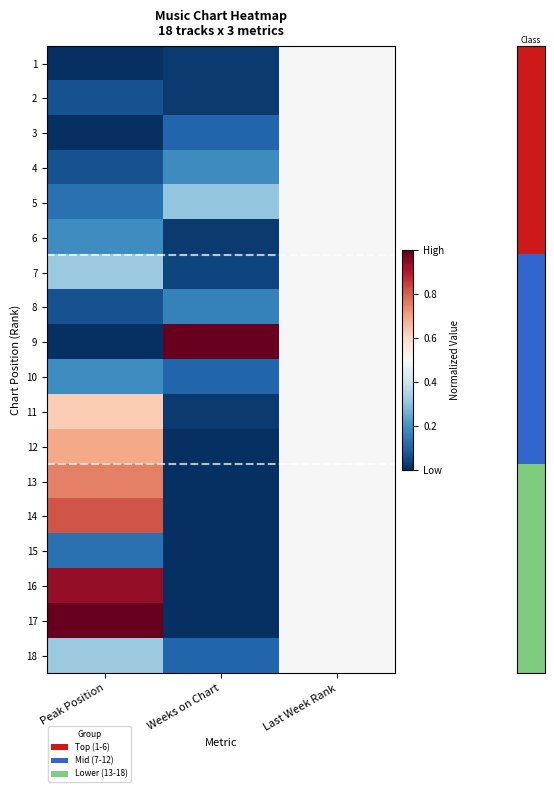

What is the spread (max minus min) of values at Peak Position?

1.0